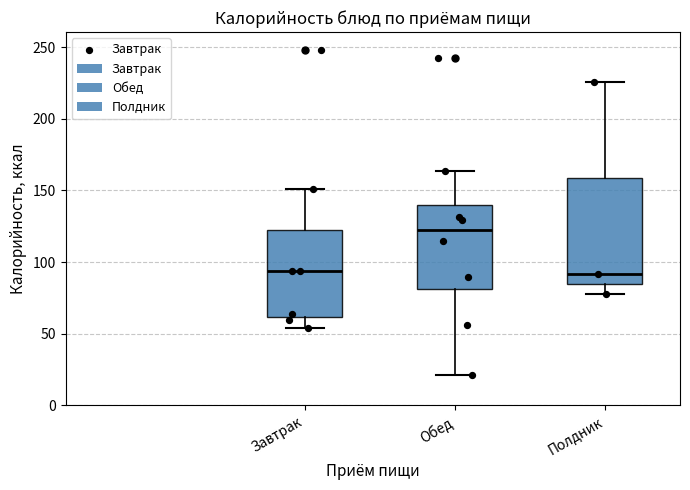

Reading left to right, read every box against the y-axis: the position of its median line, the range the box covers, and the ends of its whiskers. The values are not printed on the chart, so give them approximately, as read against the axis.

Завтрак: median 95, box 60 to 120, whiskers 55 to 150
Обед: median 120, box 80 to 140, whiskers 20 to 165
Полдник: median 90, box 85 to 160, whiskers 80 to 225